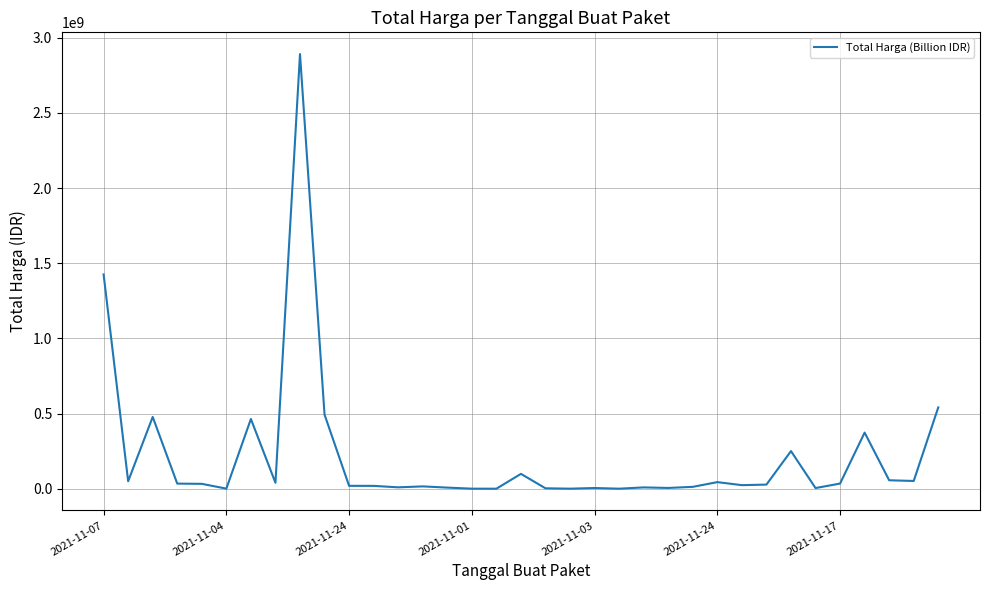

What is the average value?

214814202